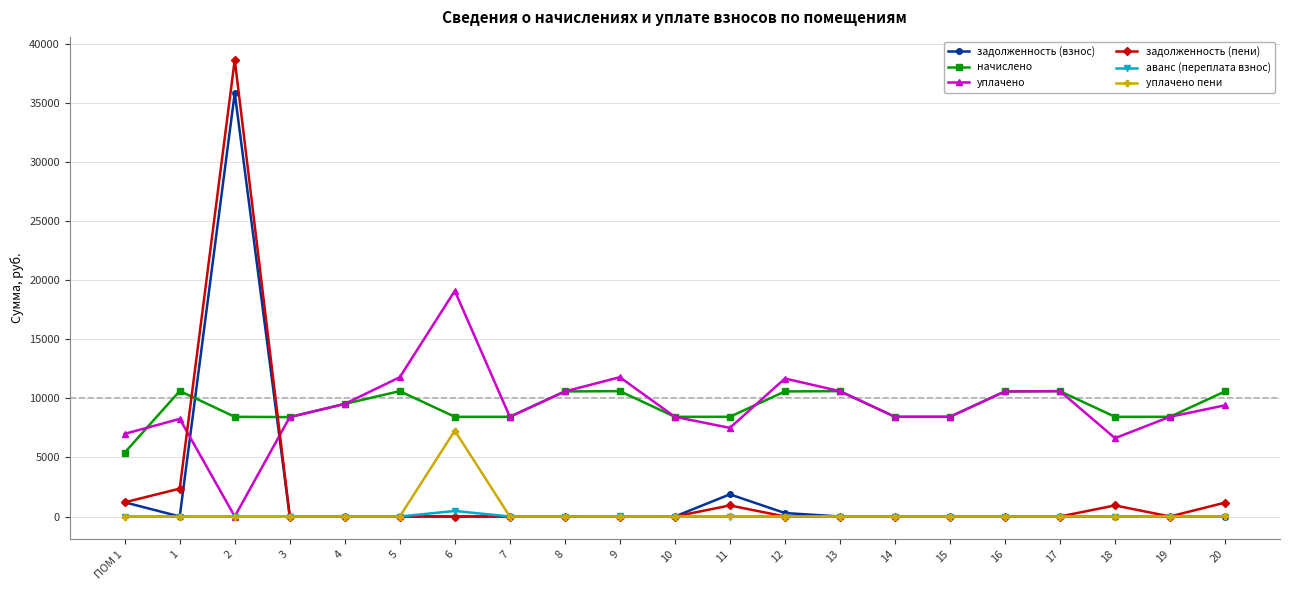

At how many categories does at least one series exceed 144?

21